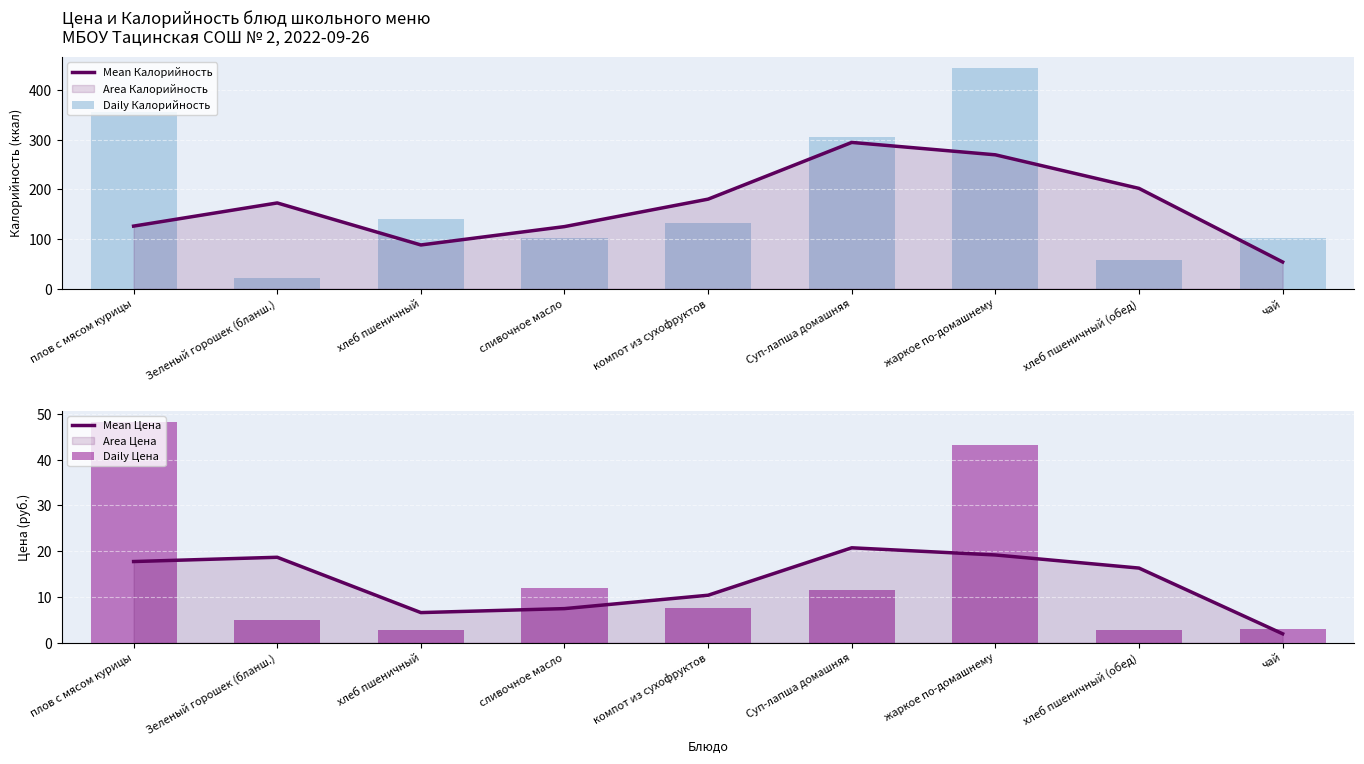

At хлеб пшеничный (обед), list the series in order from largest to smallest.

Mean Калорийность, Daily Калорийность, Mean Цена, Daily Цена